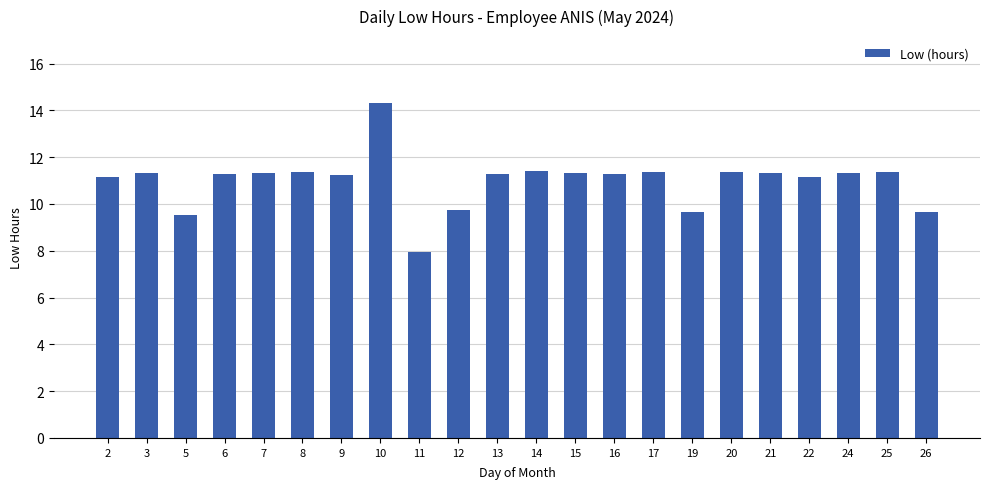

What is the sum of all values?

241.8